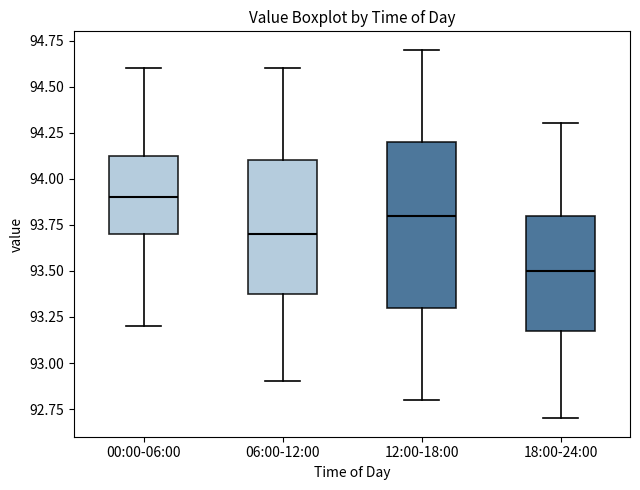

Which box is the tallest, from its lower edge to its upper edge?

12:00-18:00